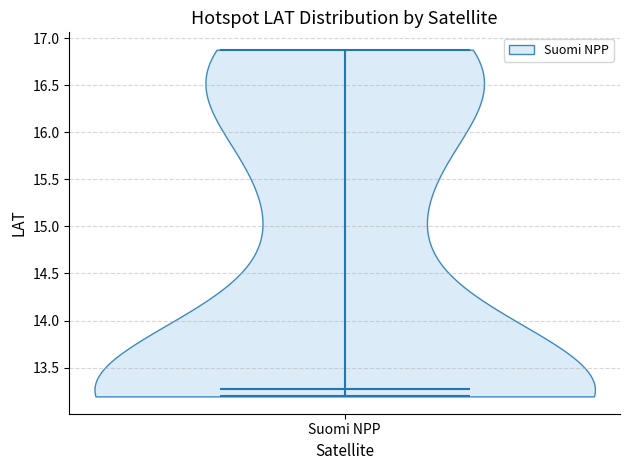

Read this violin plot against the y-axis: where its median line is, and the lowest and highest points the violin reaches. The values are not printed on the chart, so give them approximately, as read against the axis.

median line 13.25, lowest point 13.20, highest point 16.90